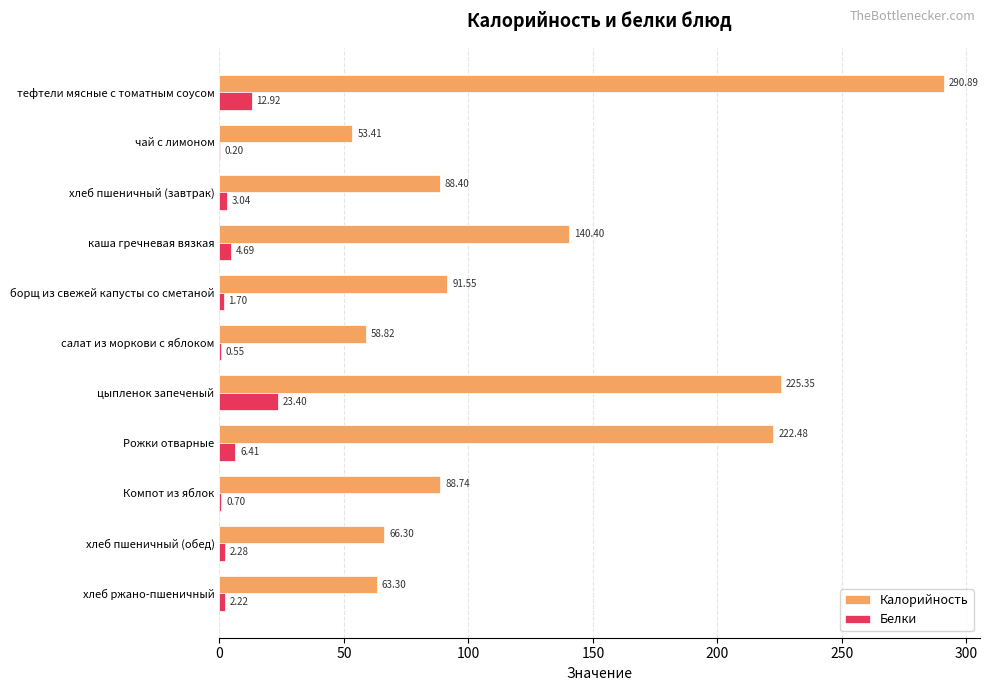

Which series has the widest spread of values?

Калорийность